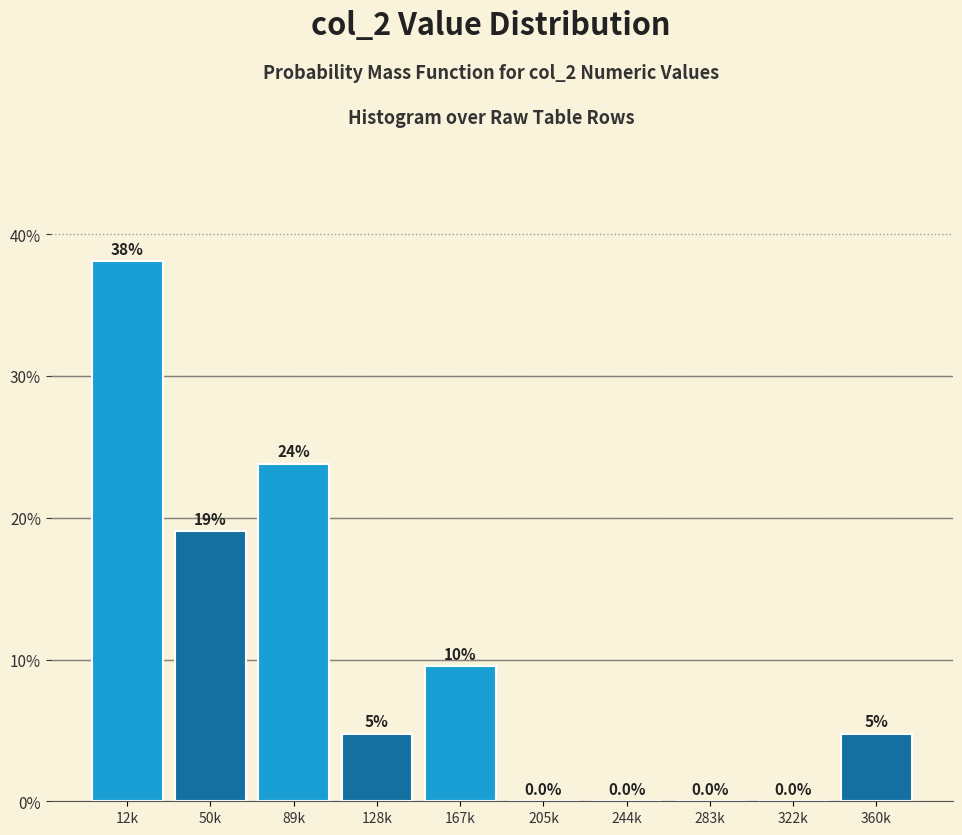

Between 128k and 167k, which is larger?

167k